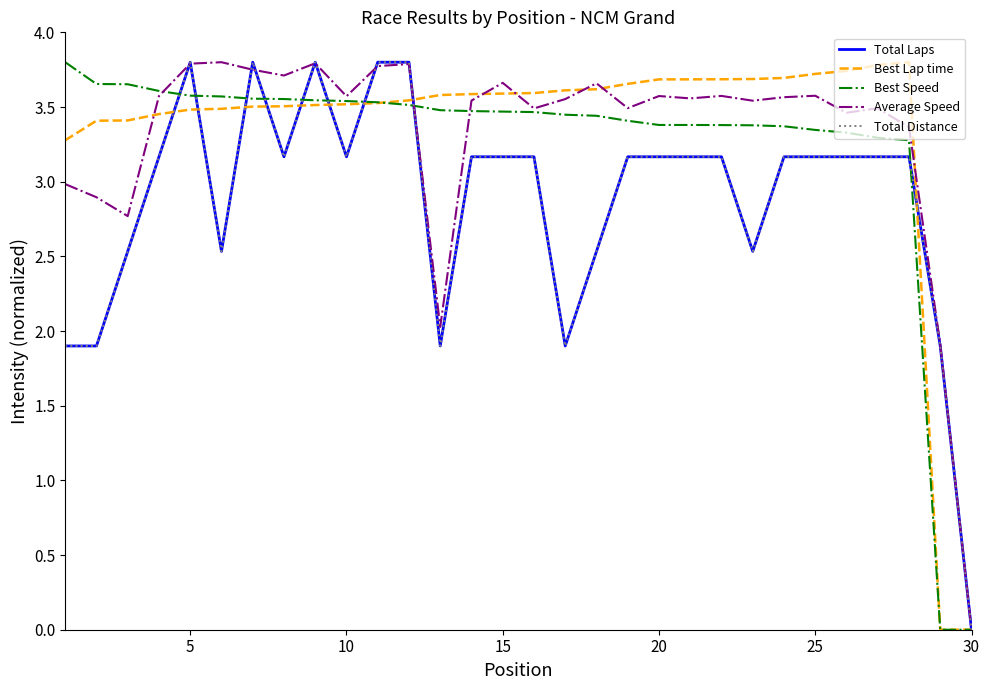

Does the chart have visible grid lines?

No